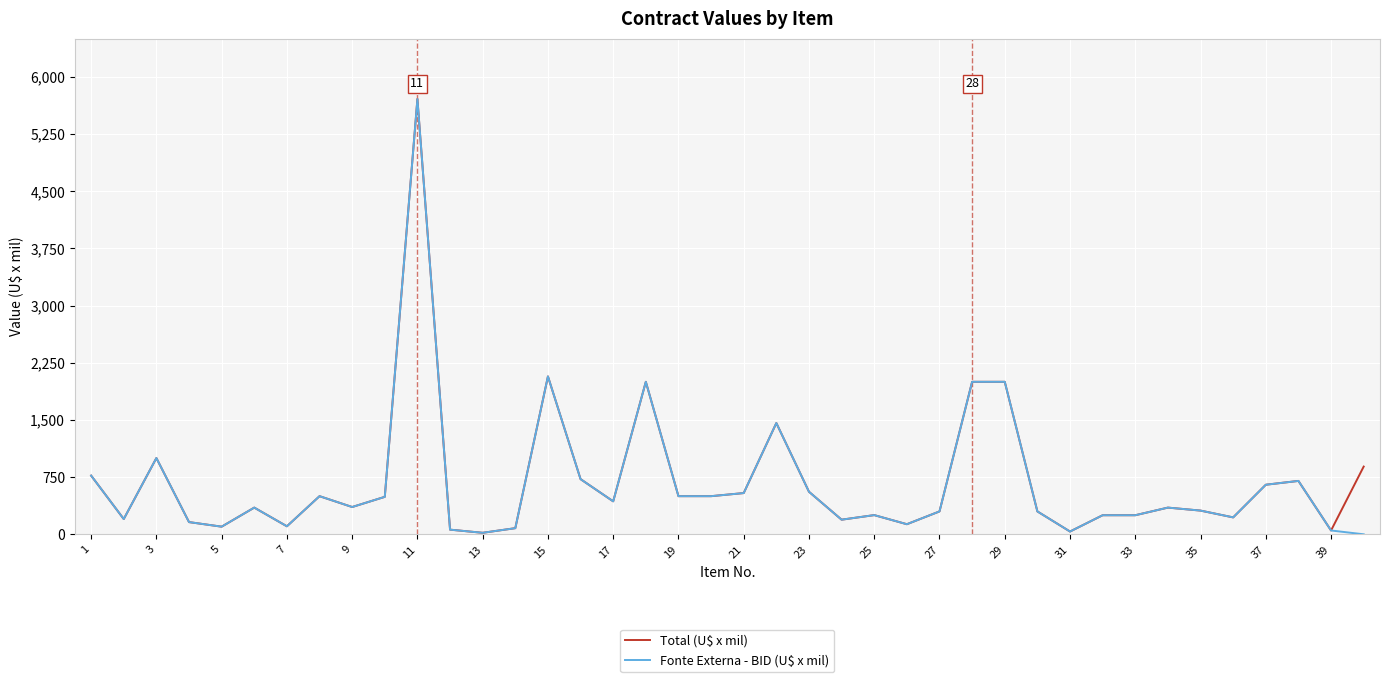

How many lines are shown in the chart?

2